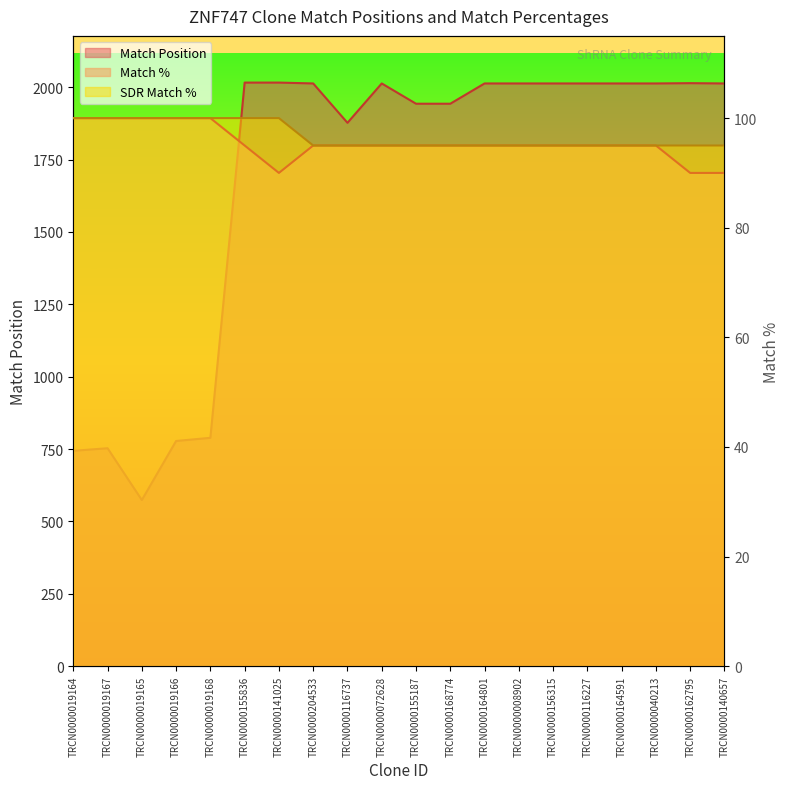

Reading right to left, list all the values displayed in this chart.

Match Position: 2013	2014	2013	2013	2013	2013	2013	2013	1943	1943	2013	1877	2013	2016	2016	789	778	574	753	744
Match %: 90	90	95	95	95	95	95	95	95	95	95	95	95	90	95	100	100	100	100	100
SDR Match %: 95	95	95	95	95	95	95	95	95	95	95	95	95	100	100	100	100	100	100	100